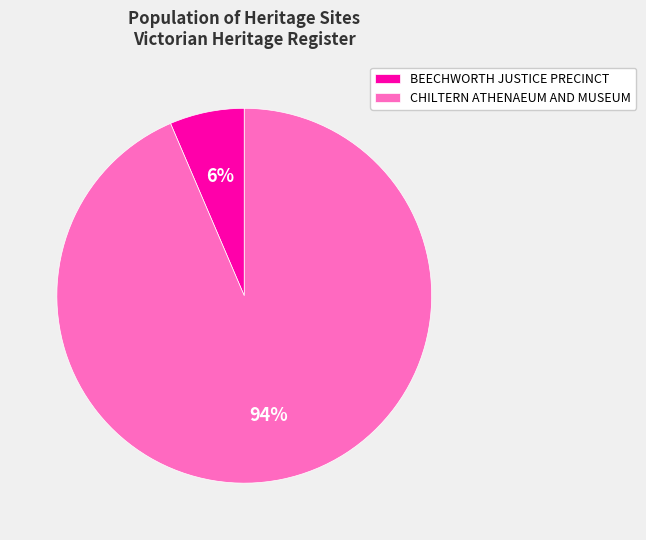

Count the number of slices in the pie.

2